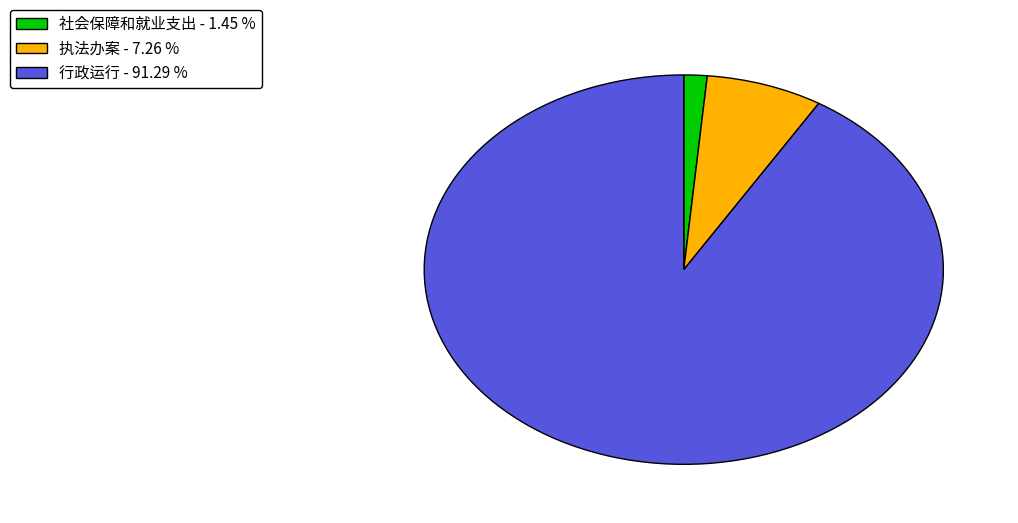

How many segments does this pie chart have?

3